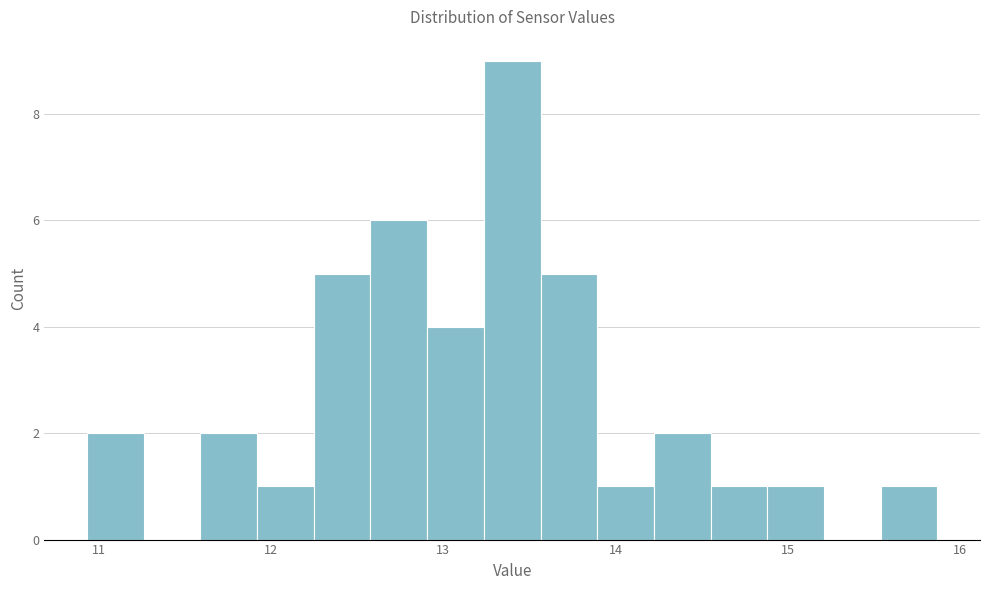

Around what value on the x-axis is the tallest bar? Give the approximate position of its centre, as read against the axis.

13.4